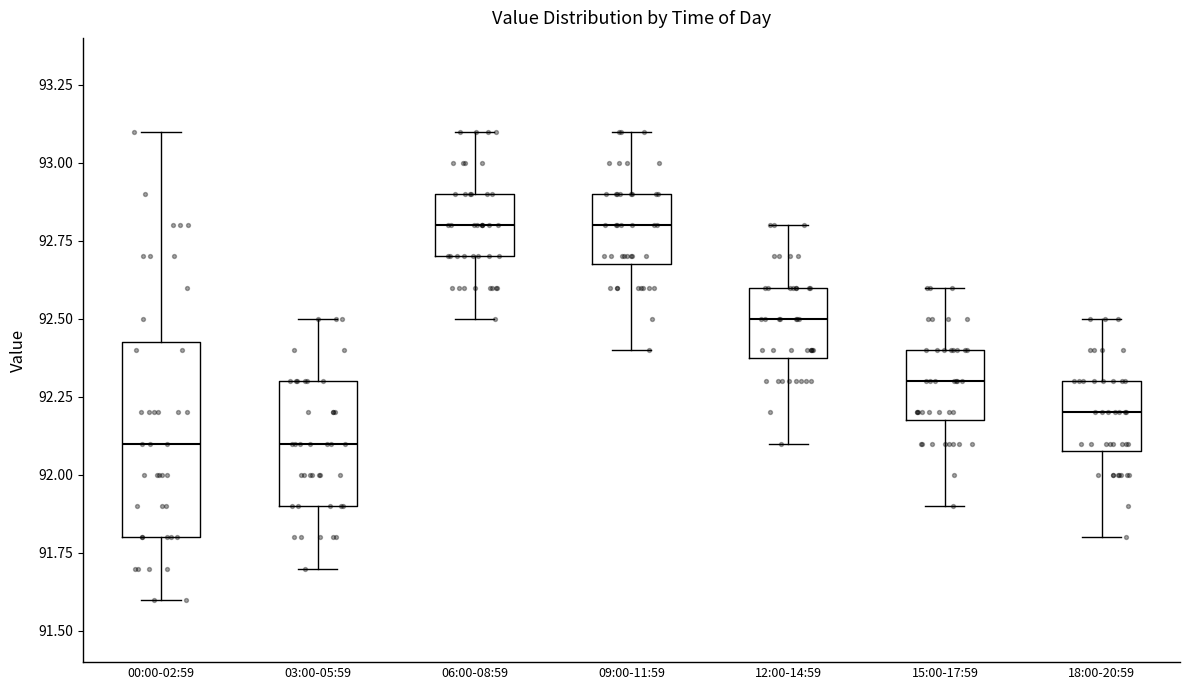

Reading left to right, read every box against the y-axis: the position of its median line, the range the box covers, and the ends of its whiskers. The values are not printed on the chart, so give them approximately, as read against the axis.

00:00-02:59: median 92.10, box 91.80 to 92.45, whiskers 91.60 to 93.10
03:00-05:59: median 92.10, box 91.90 to 92.30, whiskers 91.70 to 92.50
06:00-08:59: median 92.80, box 92.70 to 92.90, whiskers 92.50 to 93.10
09:00-11:59: median 92.80, box 92.70 to 92.90, whiskers 92.40 to 93.10
12:00-14:59: median 92.50, box 92.40 to 92.60, whiskers 92.10 to 92.80
15:00-17:59: median 92.30, box 92.20 to 92.40, whiskers 91.90 to 92.60
18:00-20:59: median 92.20, box 92.10 to 92.30, whiskers 91.80 to 92.50